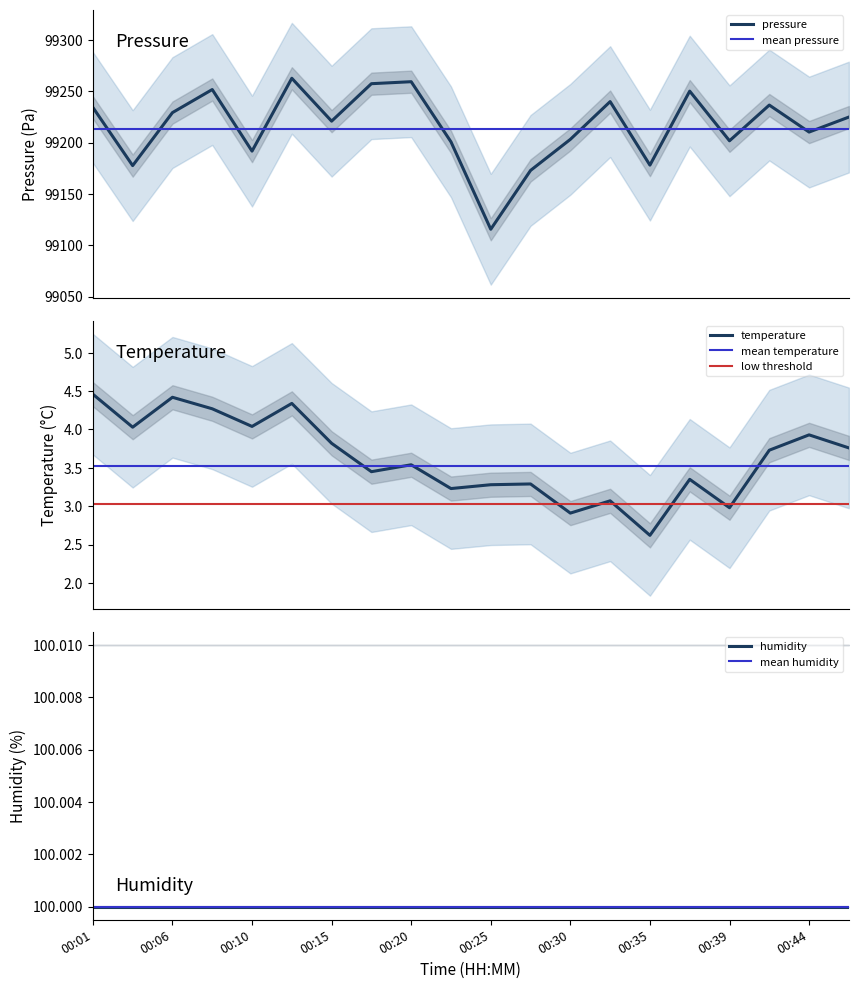

The temperature series shows 3.9 at 00:44. True or false?

True